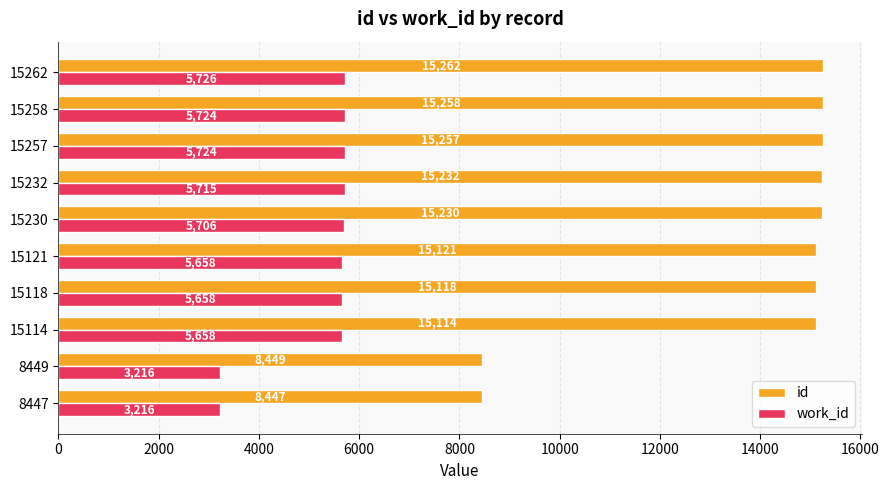

Where is id nearest to the value 11854?

15114